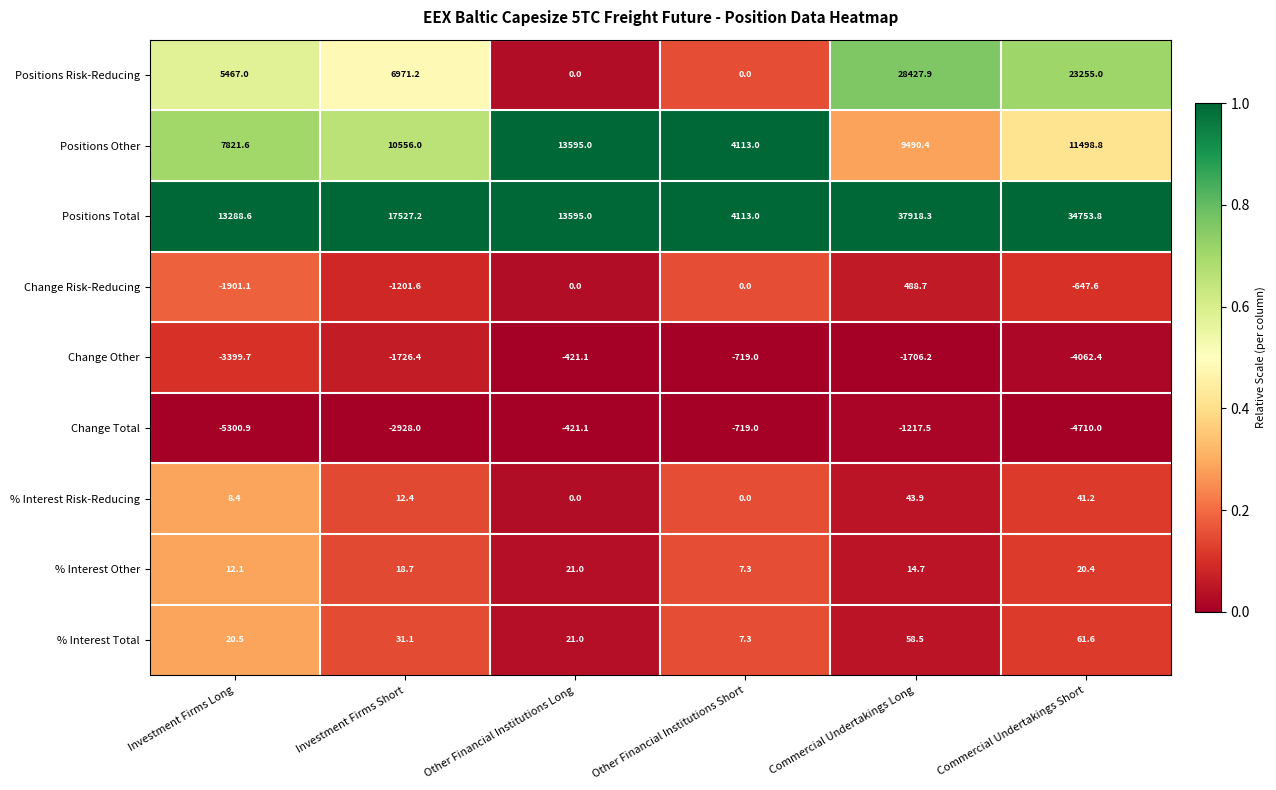

Where does the Change Total series first go above -1217?

Other Financial Institutions Long